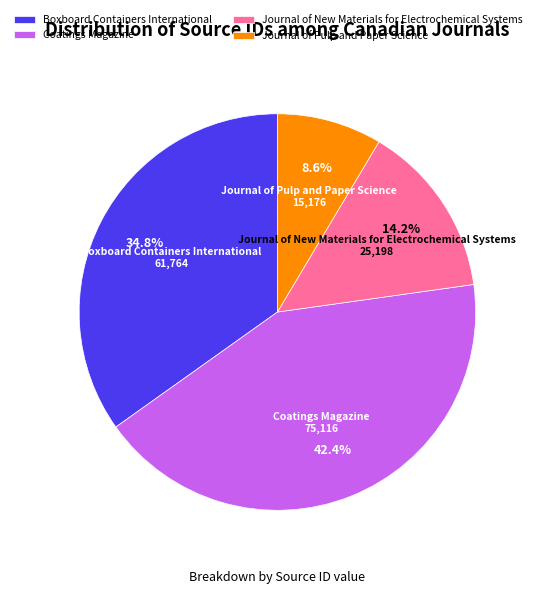

Rank the categories by value from highest to lowest.

Coatings Magazine, Boxboard Containers International, Journal of New Materials for Electrochemical Systems, Journal of Pulp and Paper Science